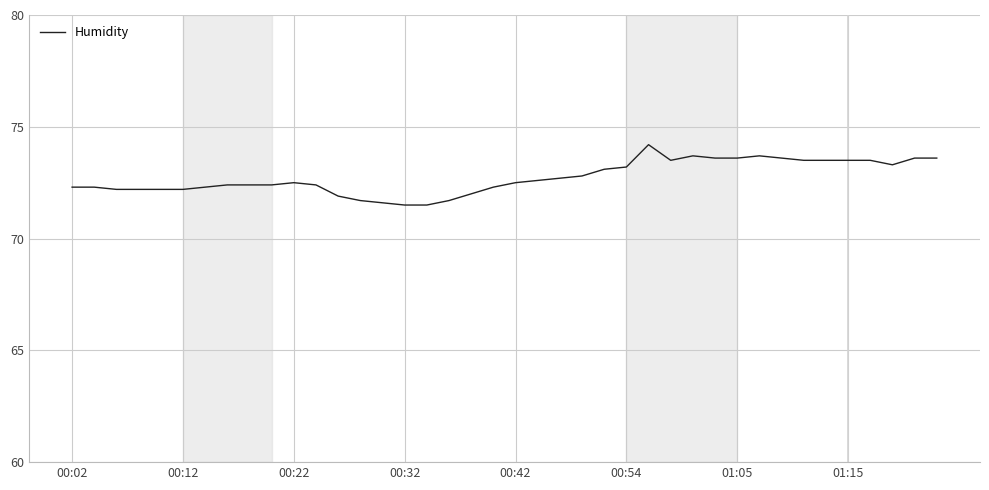

What is the maximum value shown in the chart?

74.2